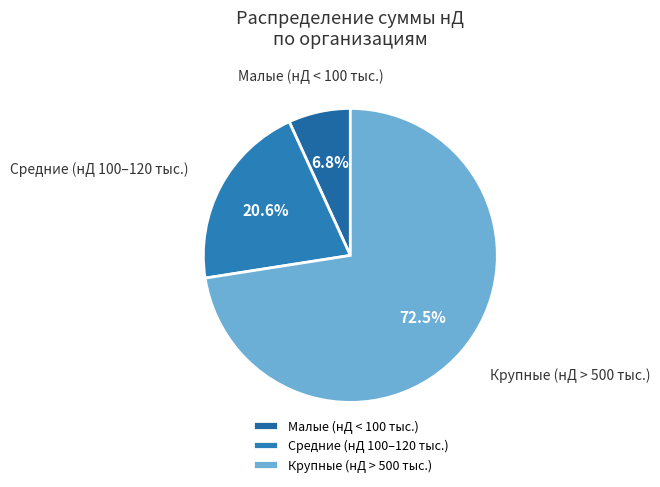

Between Средние (нД 100–120 тыс.) and Малые (нД < 100 тыс.), which is larger?

Средние (нД 100–120 тыс.)